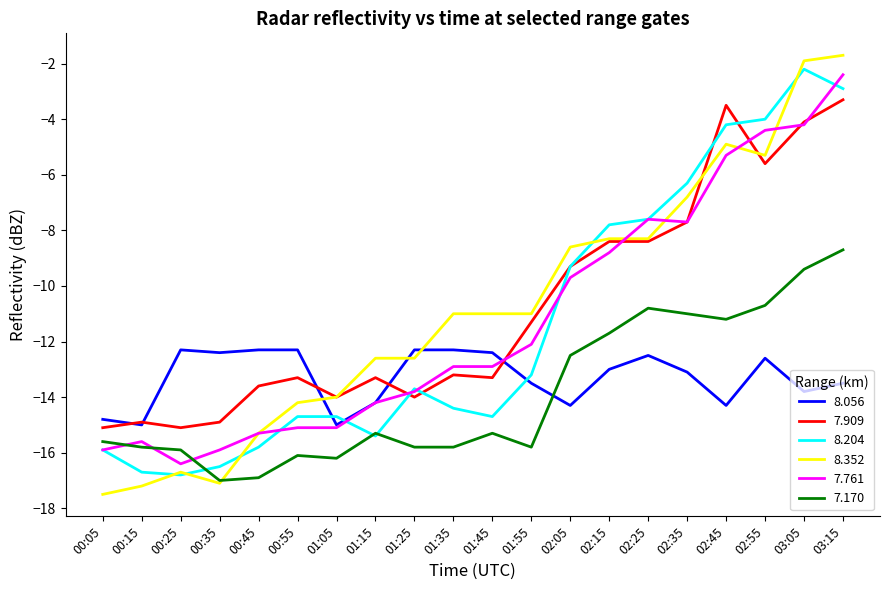

Which series has the widest spread of values?

8.352